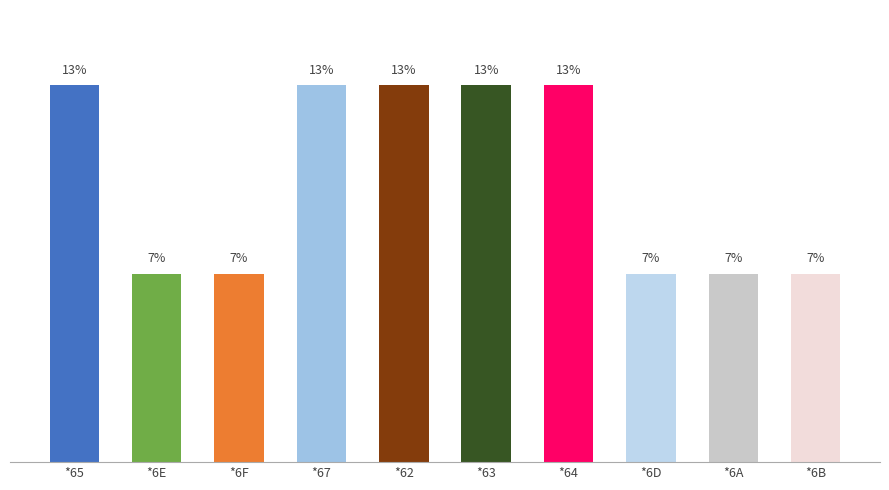

What value does the data have at *65?

13.3